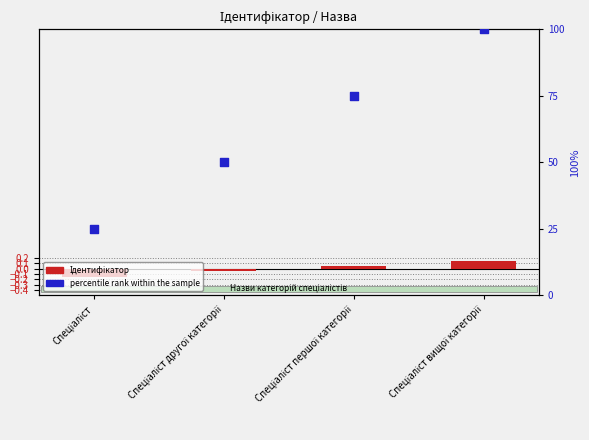

What are all the series names shown in the legend?

Ідентифікатор, percentile rank within the sample